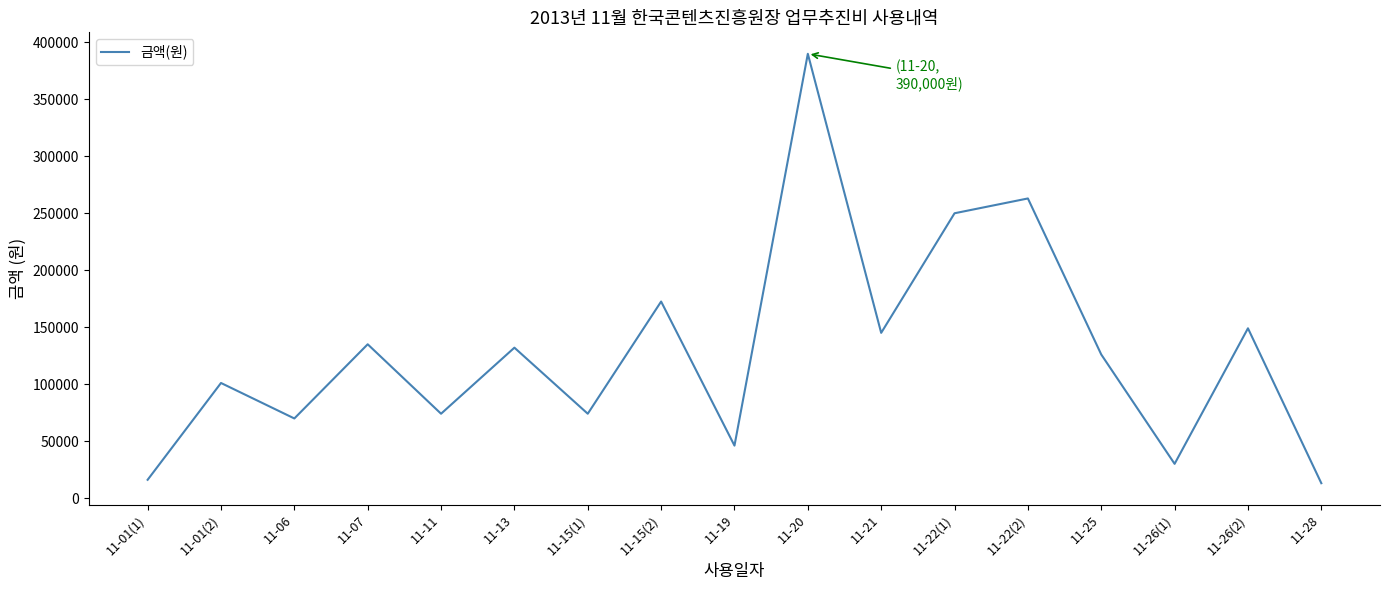

How many lines are shown in the chart?

1